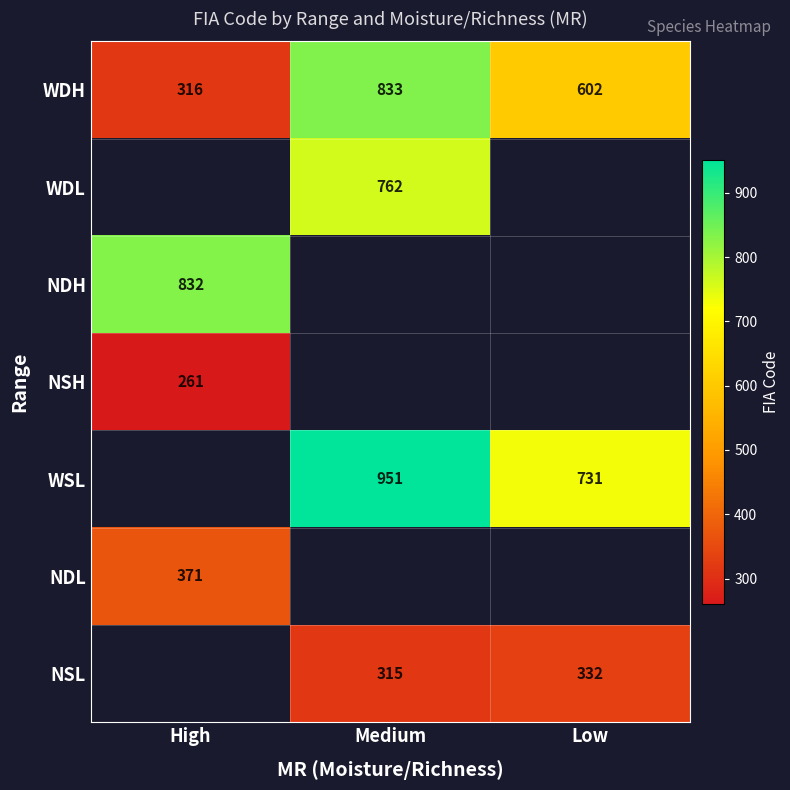

What is the spread (max minus min) of values at High?

571.0